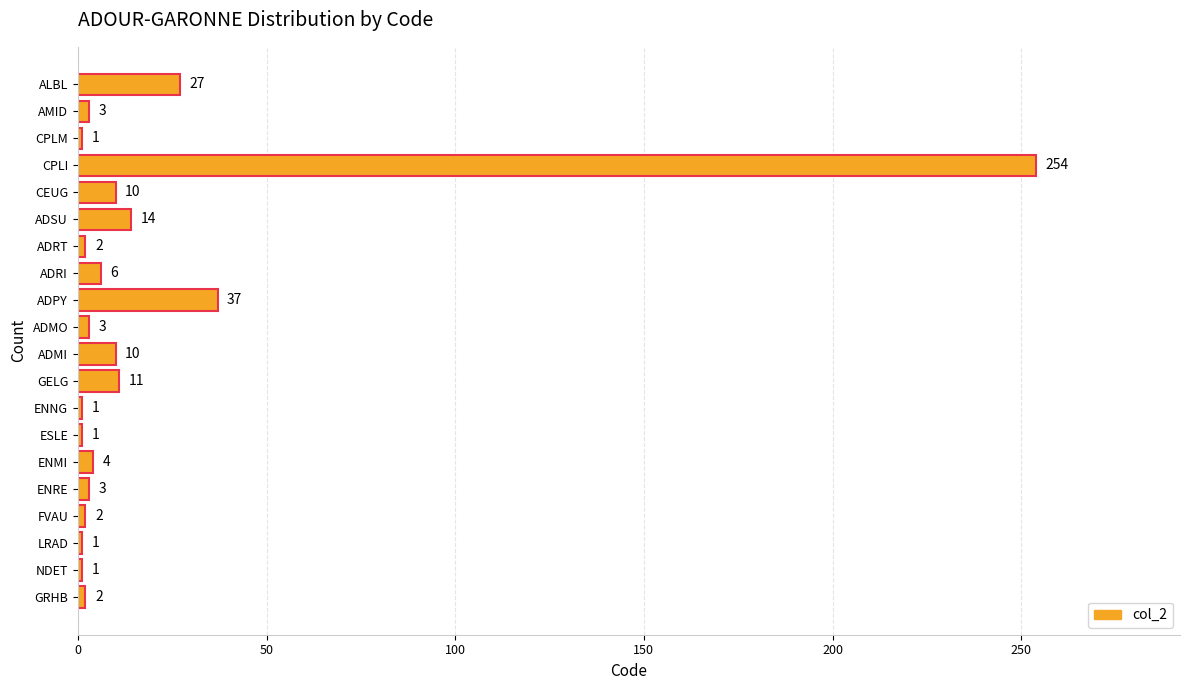

Reading top to bottom, list all the values displayed in this chart.

27	3	1	254	10	14	2	6	37	3	10	11	1	1	4	3	2	1	1	2